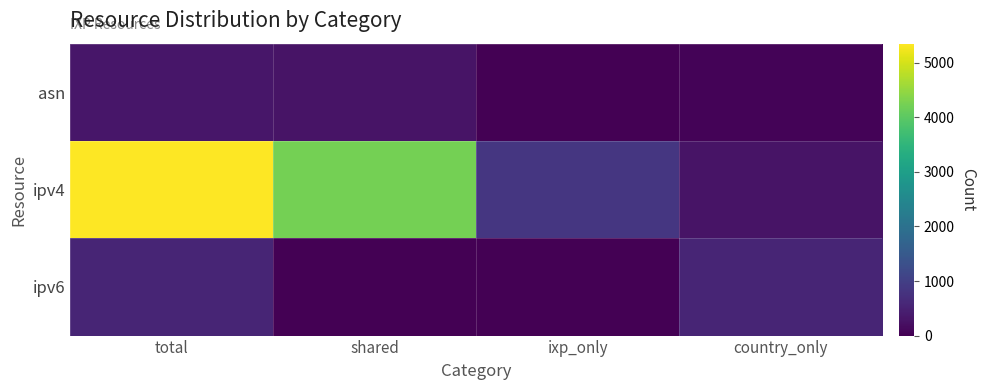

Which category has the lowest value across all series?

shared